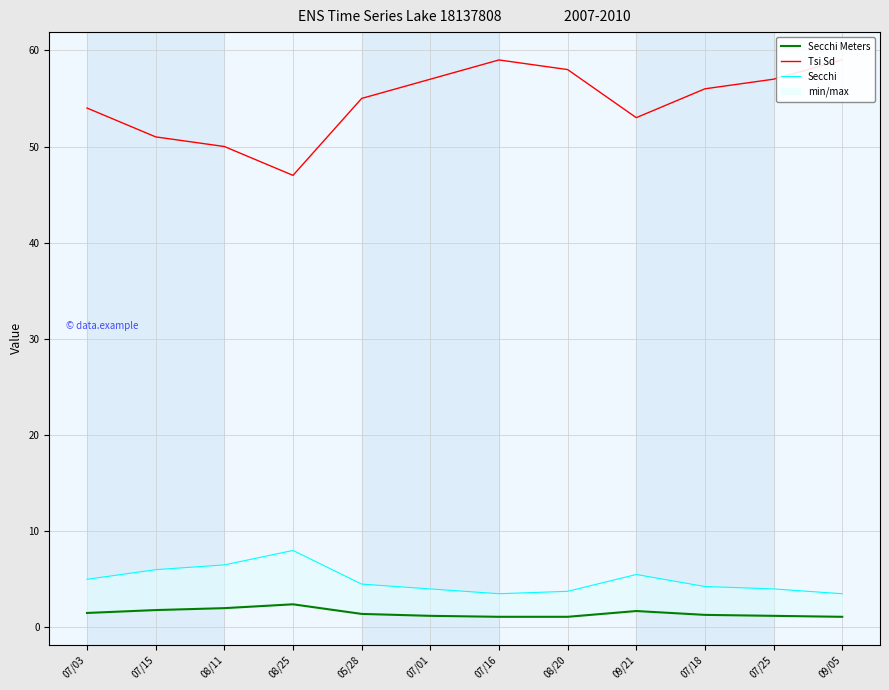

Which series has the largest range (max minus min)?

Tsi Sd